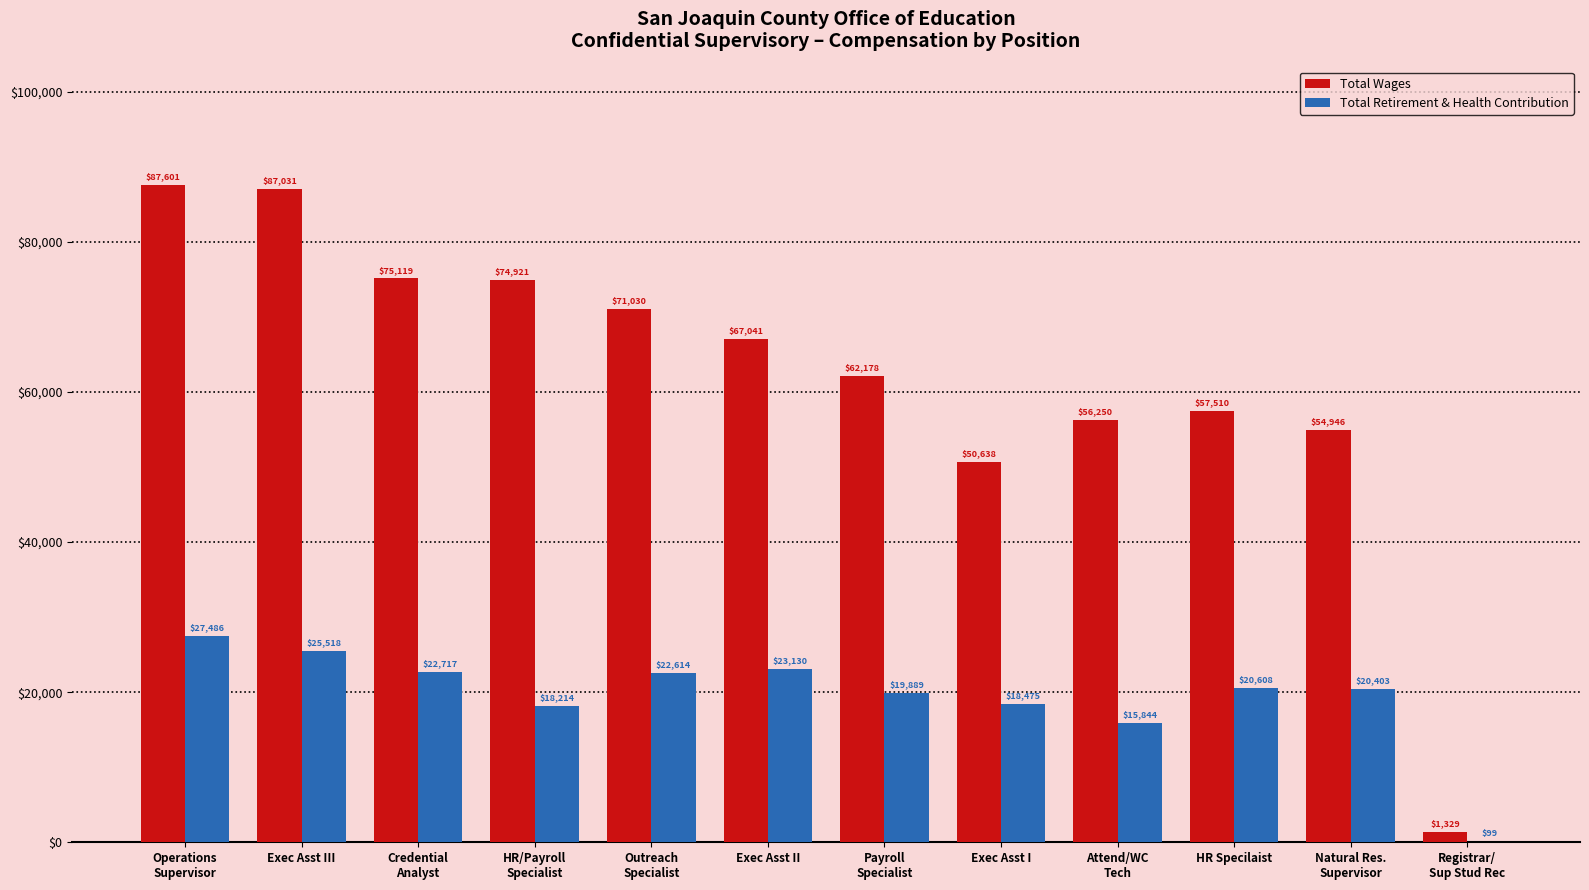

The Total Retirement & Health Contribution series shows 7688.6 at Exec Asst III. True or false?

False